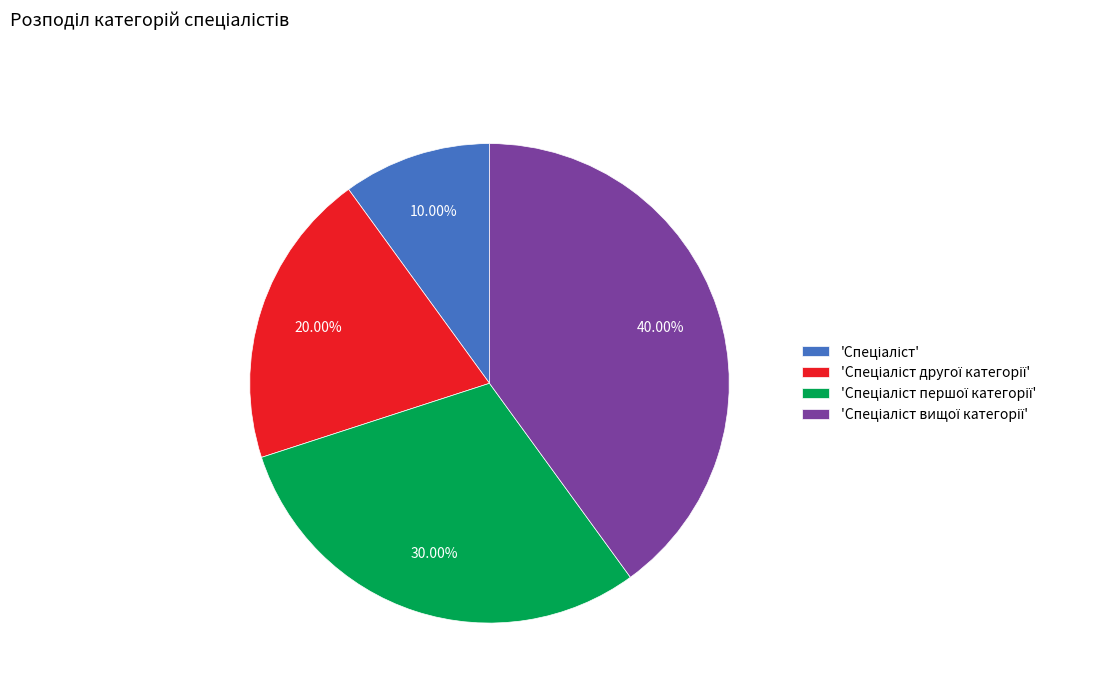

Is there a majority slice in this chart?

No